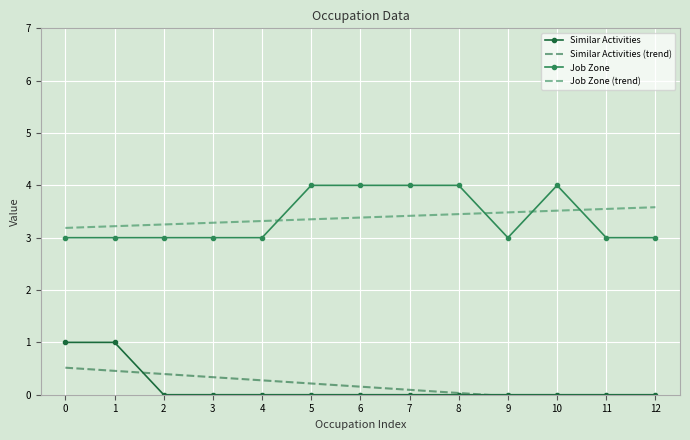

What is the maximum value shown in the chart?

4.0